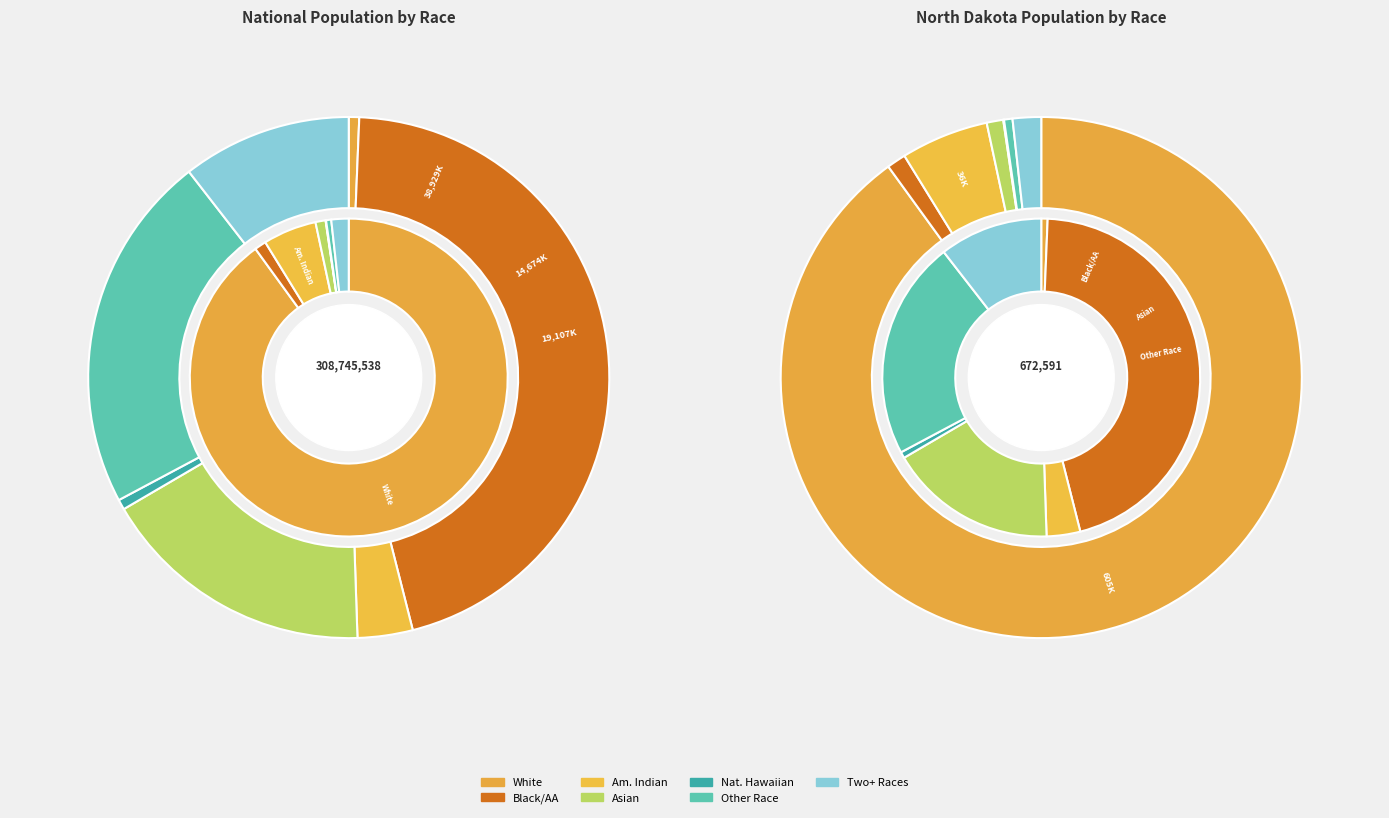

How many segments does this pie chart have?

7